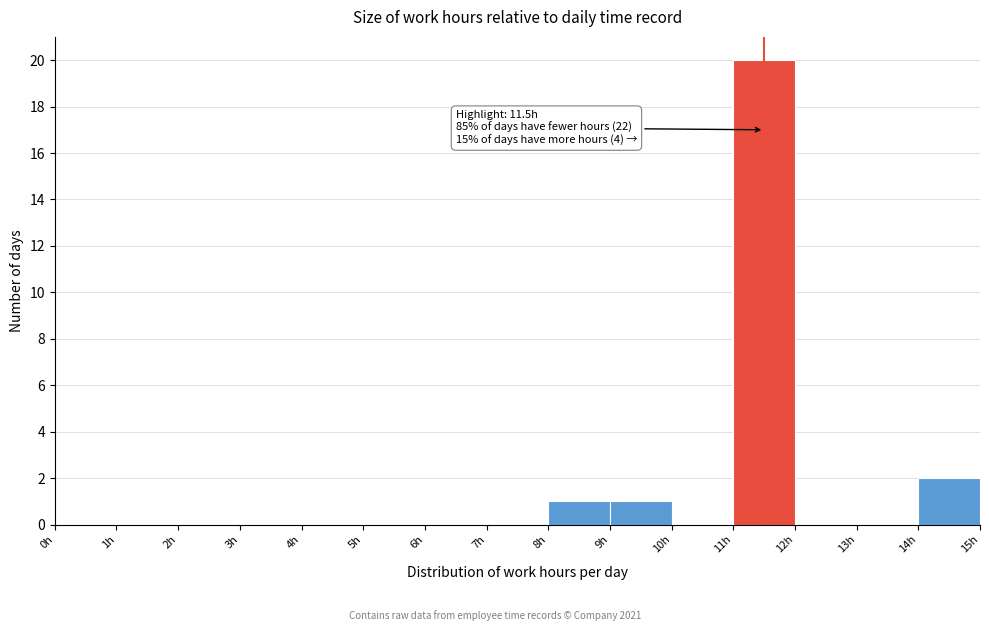

Over which range of the x-axis is the bar tallest?

11 to 12